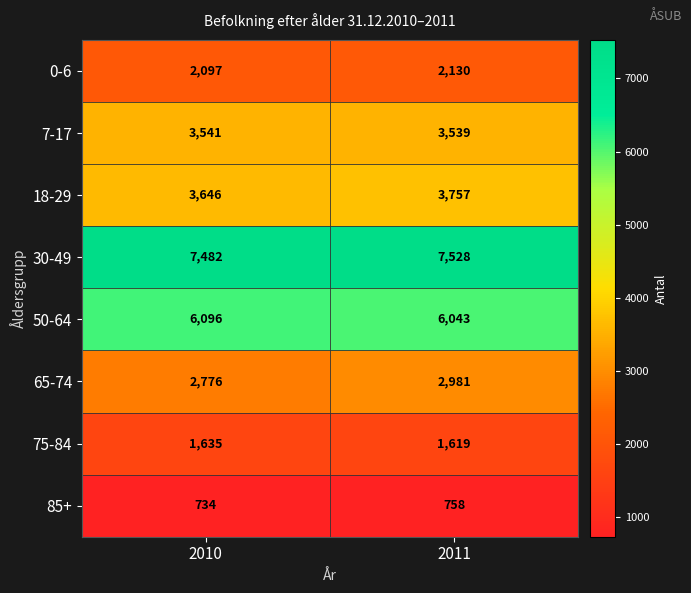

What is the total value across all series at 2011?

28355